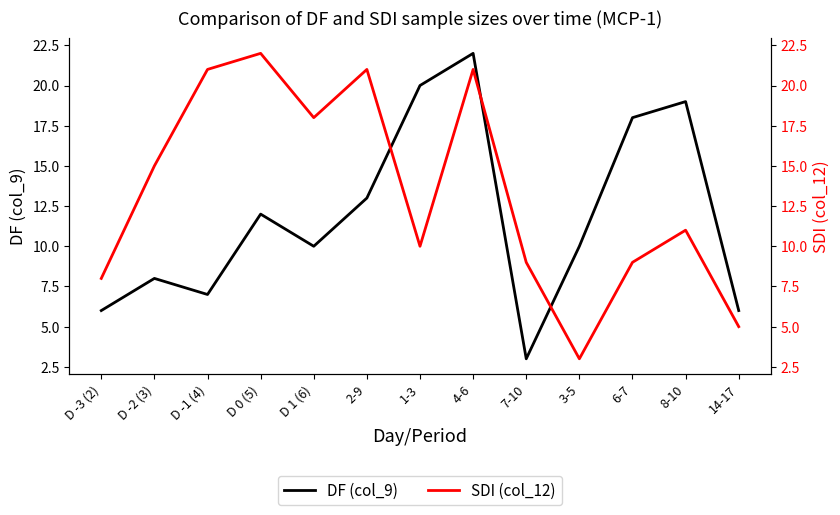

Reading left to right, what are all the values shown in this chart?

DF (col_9): 6	8	7	12	10	13	20	22	3	10	18	19	6
SDI (col_12): 8	15	21	22	18	21	10	21	9	3	9	11	5